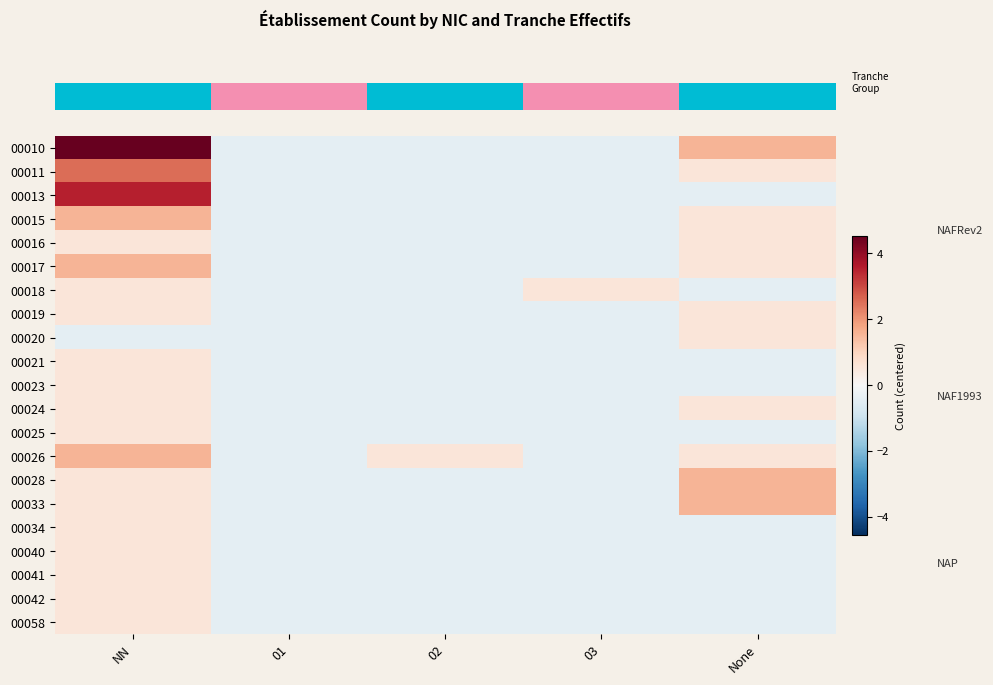

At how many categories does at least one series exceed 4?

1